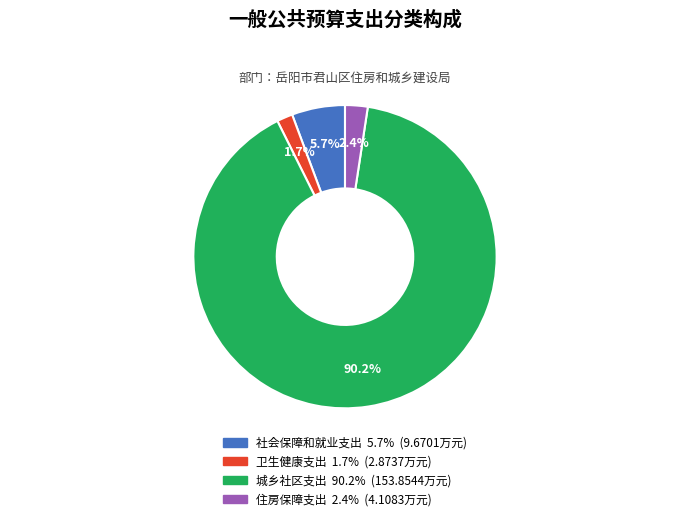

To the nearest percent, what percentage of the pie is 城乡社区支出?

90%